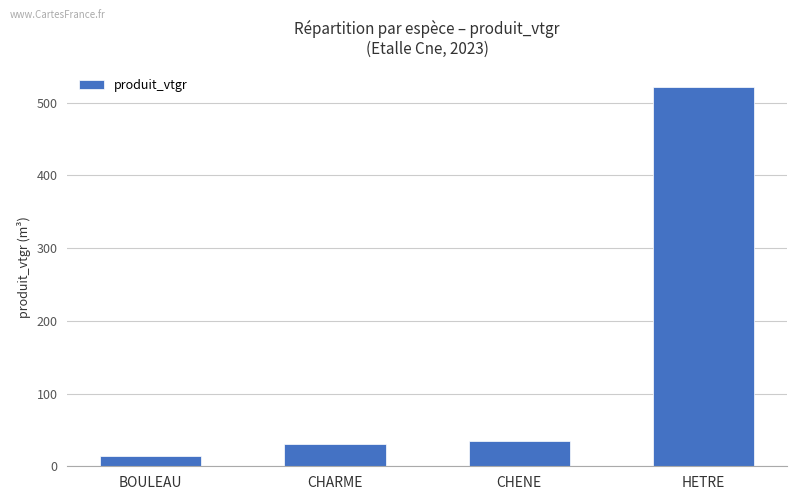

What is the value of the 2nd bar from the left?

30.9